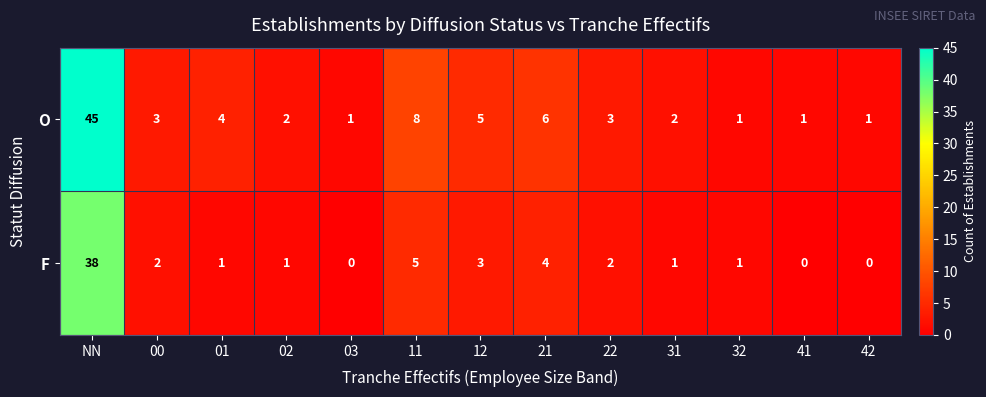

Reading left to right, extract all data points from this chart.

O: NN=45	00=3	01=4	02=2	03=1	11=8	12=5	21=6	22=3	31=2	32=1	41=1	42=1
F: NN=38	00=2	01=1	02=1	03=0	11=5	12=3	21=4	22=2	31=1	32=1	41=0	42=0